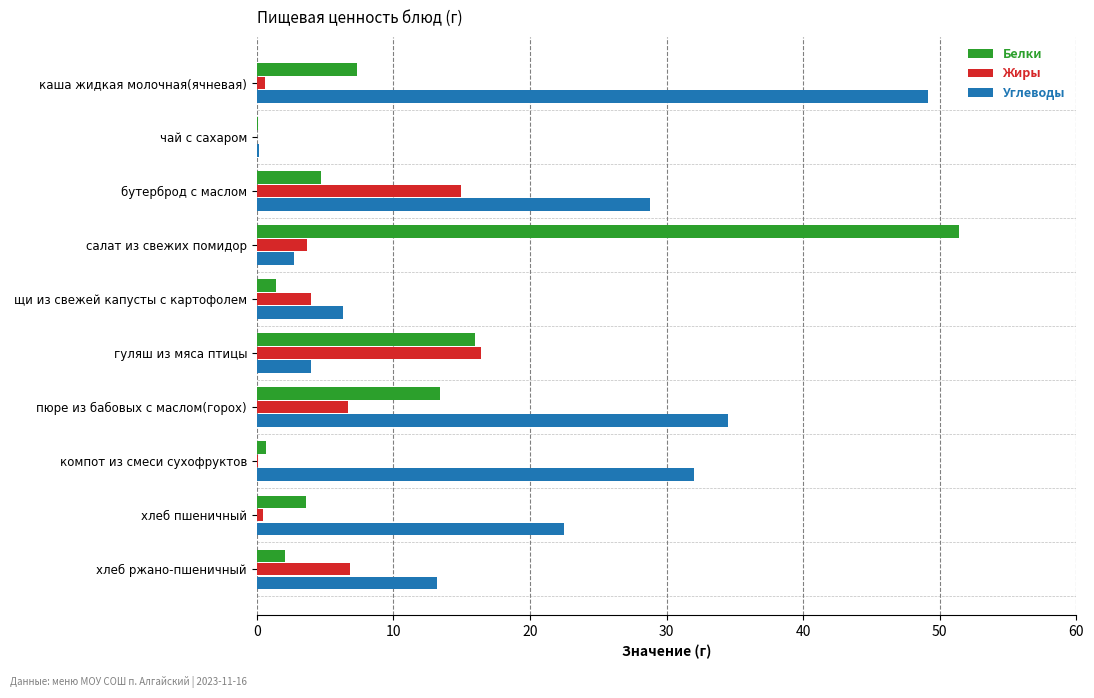

Which category has the highest value in the Углеводы series?

каша жидкая молочная(ячневая)